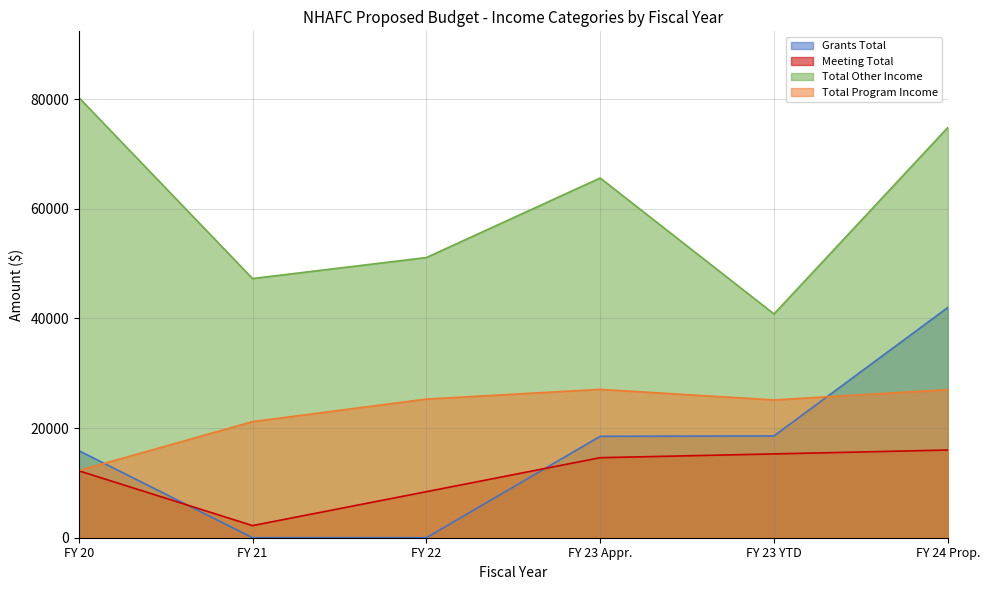

Rank the series at FY 22 from lowest to highest value.

Grants Total, Meeting Total, Total Program Income, Total Other Income